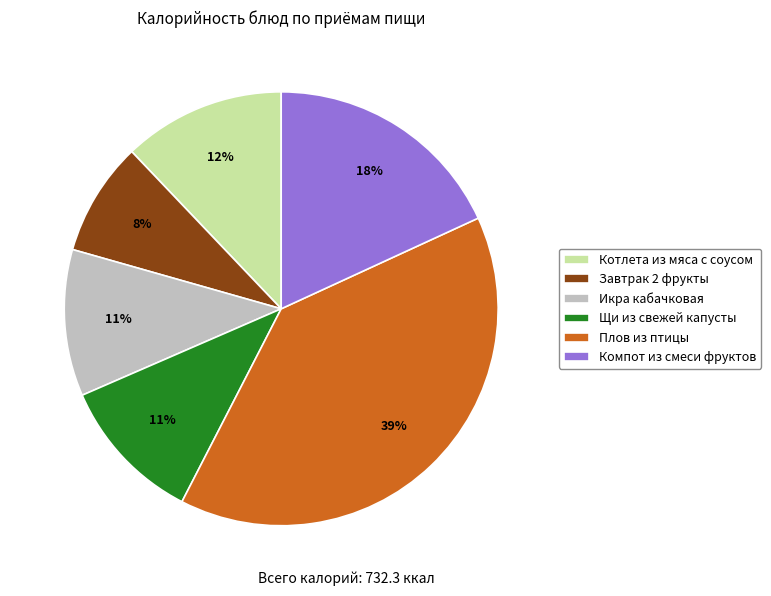

Does any single category account for the majority?

No